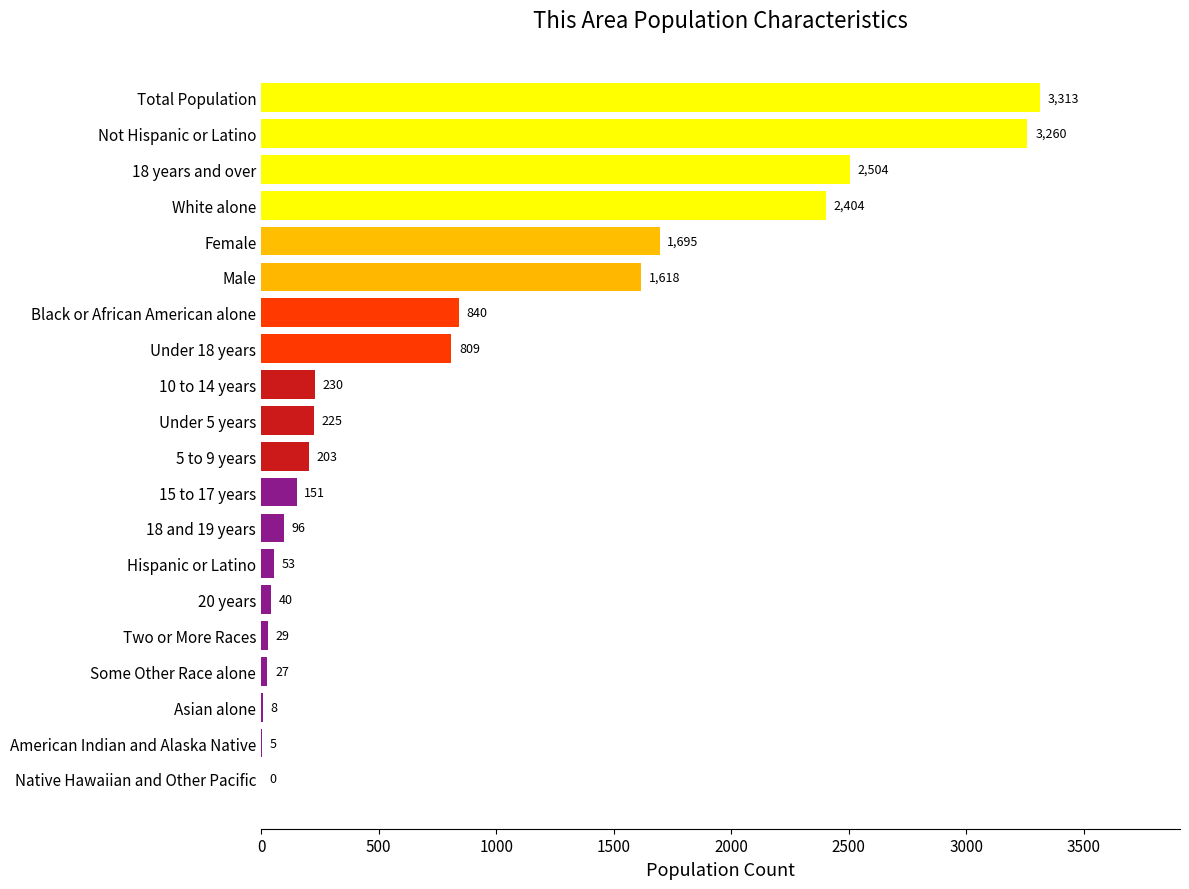

Which category has the highest value across all series?

Total Population